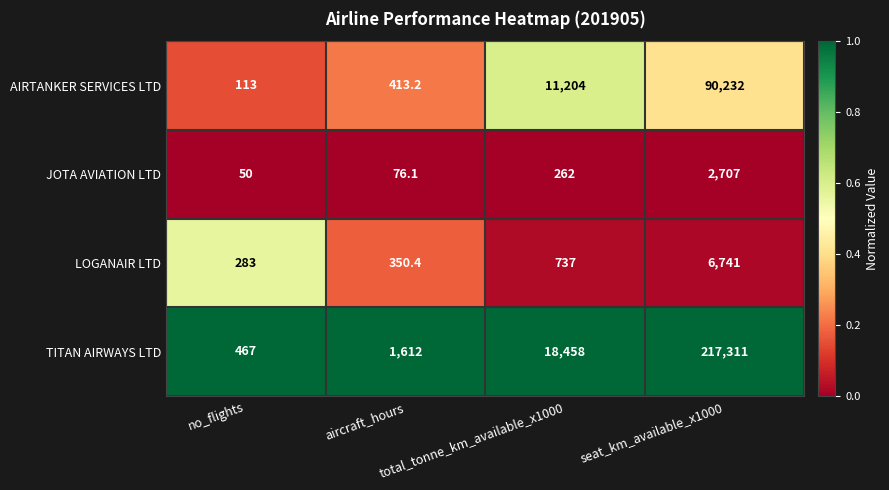

At which category does the chart reach its minimum across all series?

no_flights